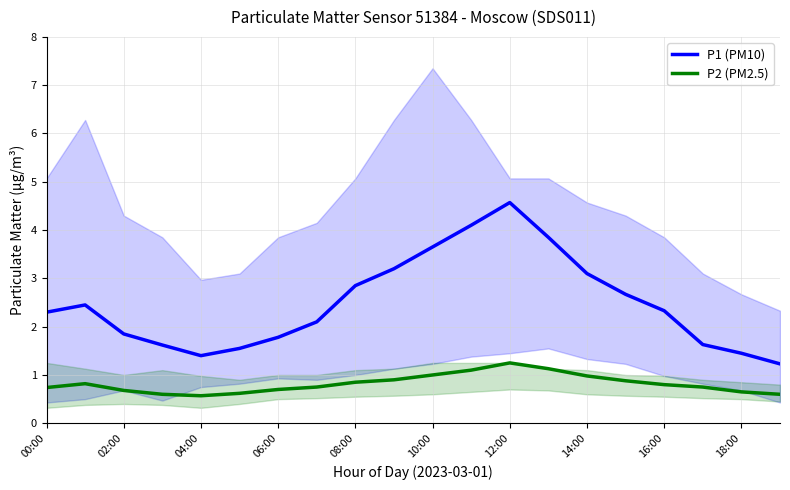

Which category has the highest value in the P1 (PM10) series?

12:00